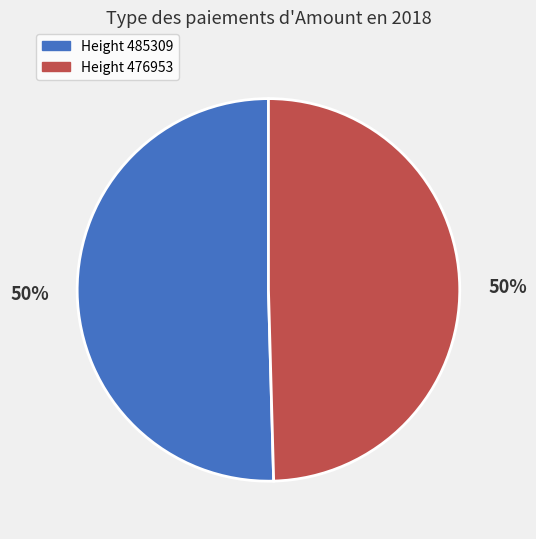

To the nearest percent, what is the average slice percentage?

50%